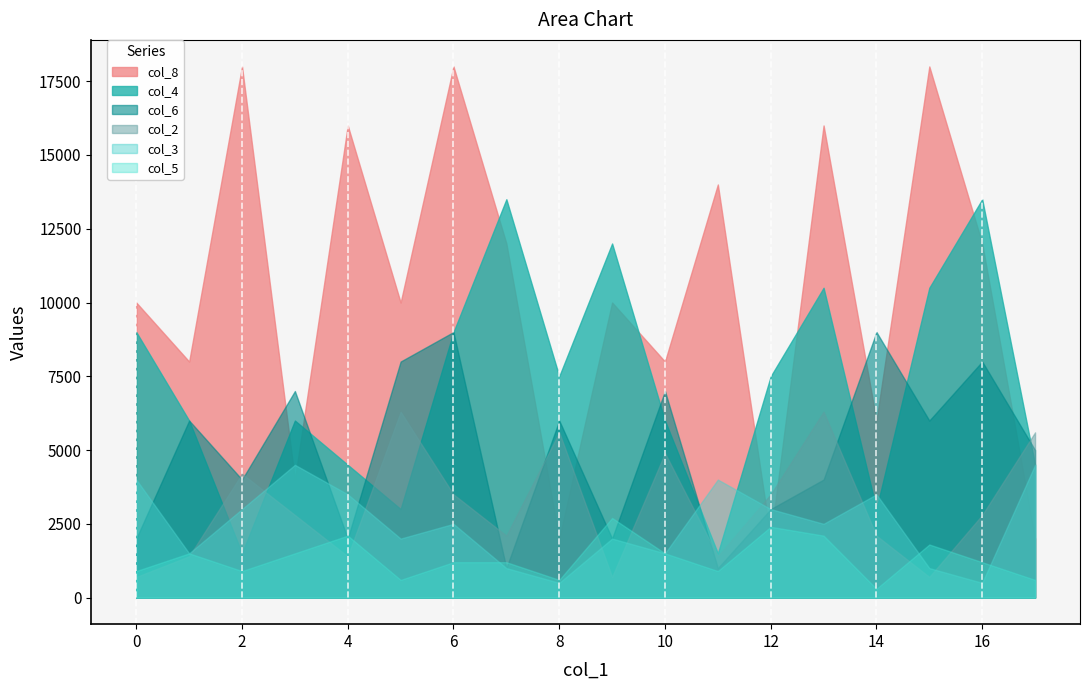

After their last crossing, which series has the higher values: col_2 or col_6?

col_2